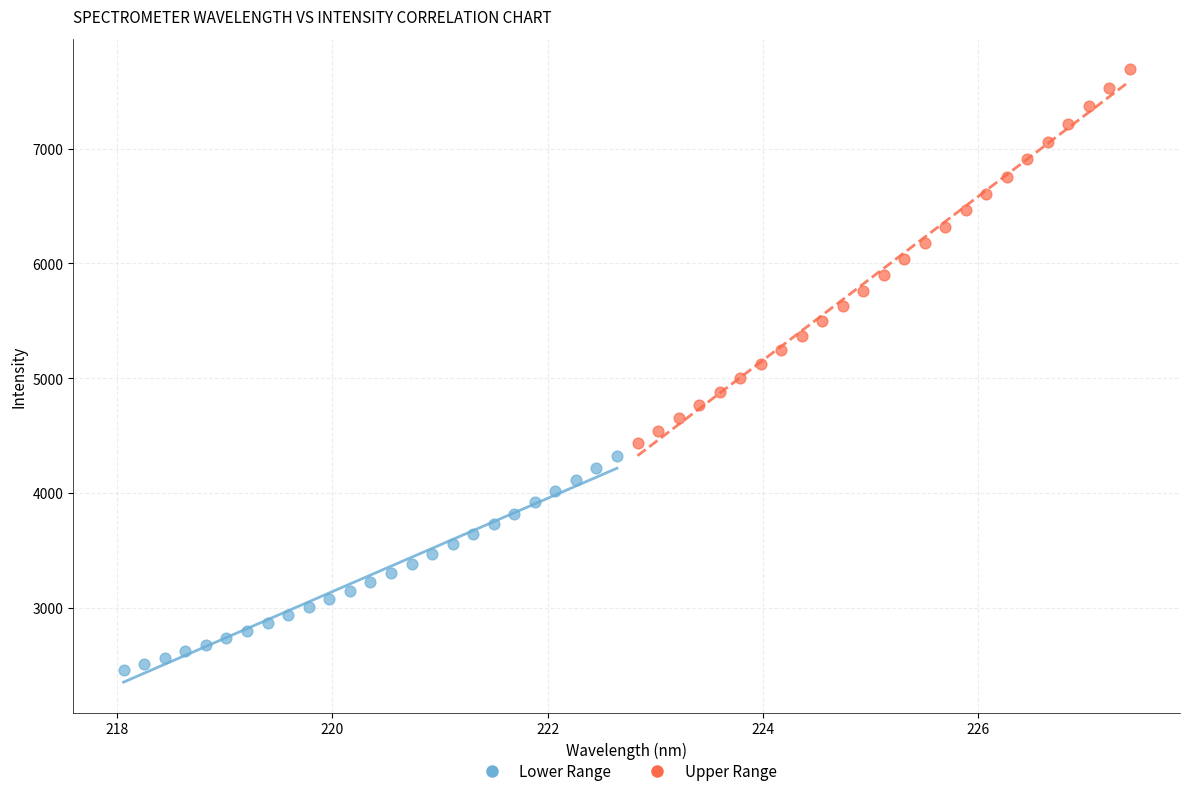

Which series contains the lowest Y value?

Lower Range